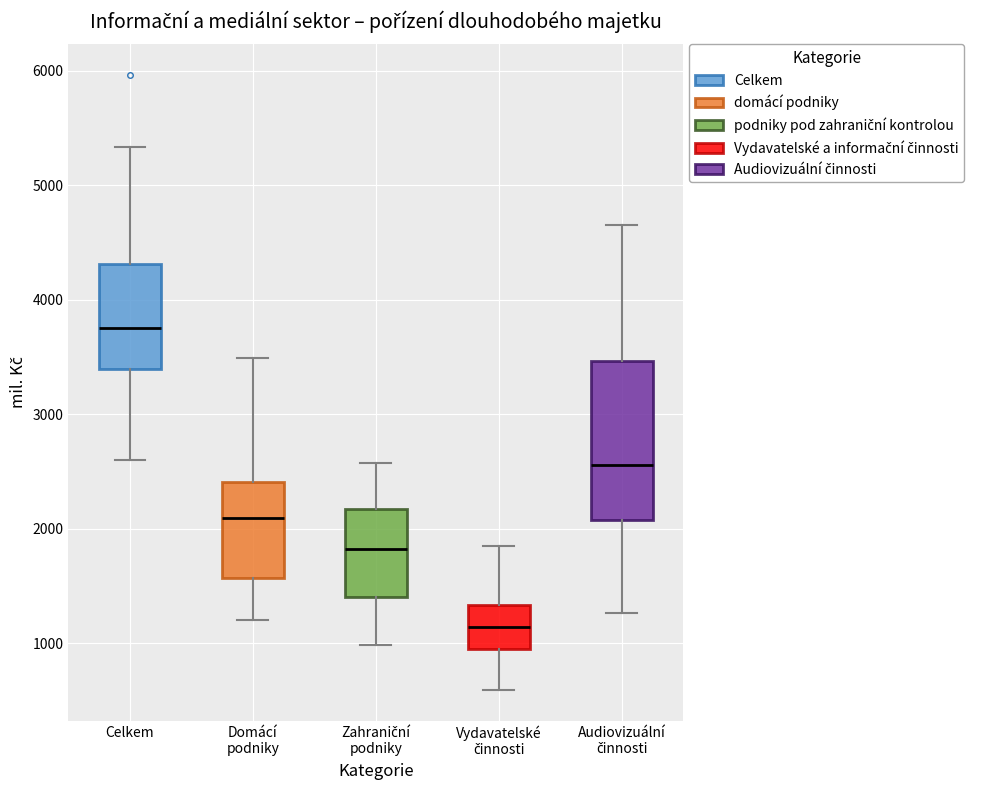

Where does the upper whisker of the box for Audiovizuální činnosti end on the y-axis? The values are not printed on the chart, so give them approximately, as read against the axis.

4700